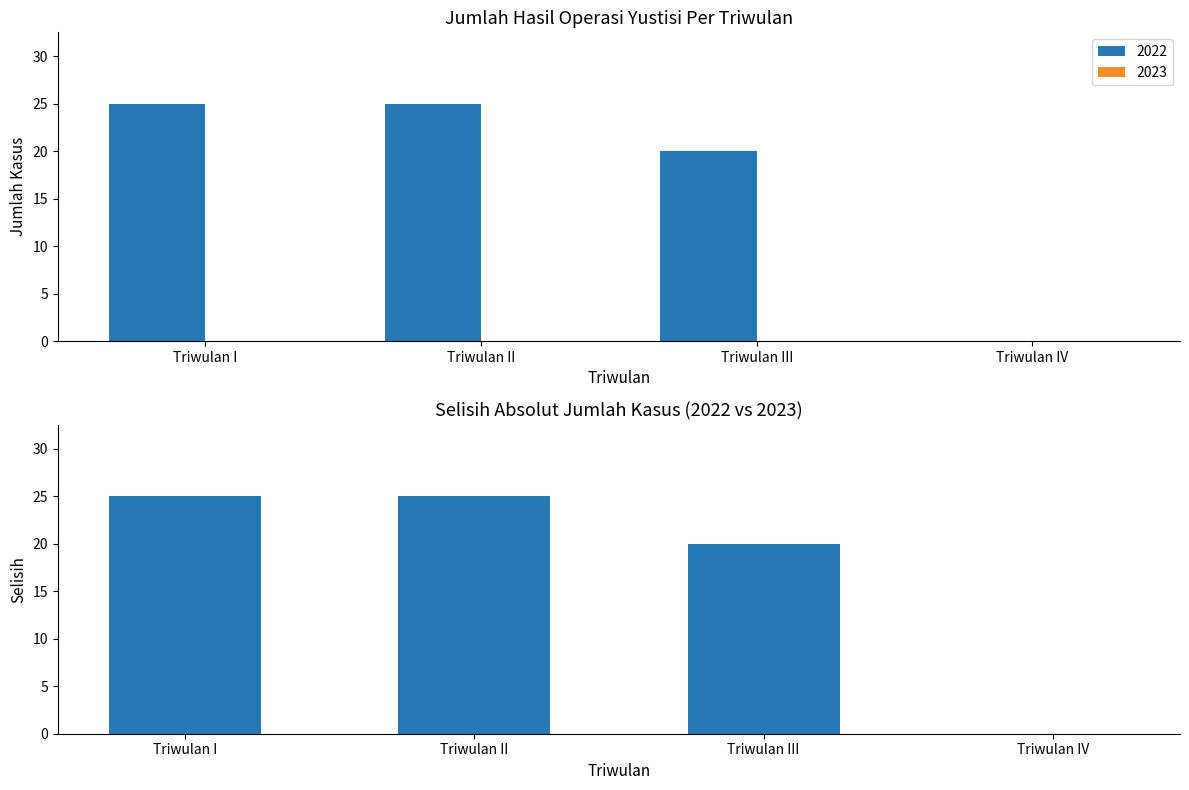

At which label is the value closest to 12?

Triwulan III